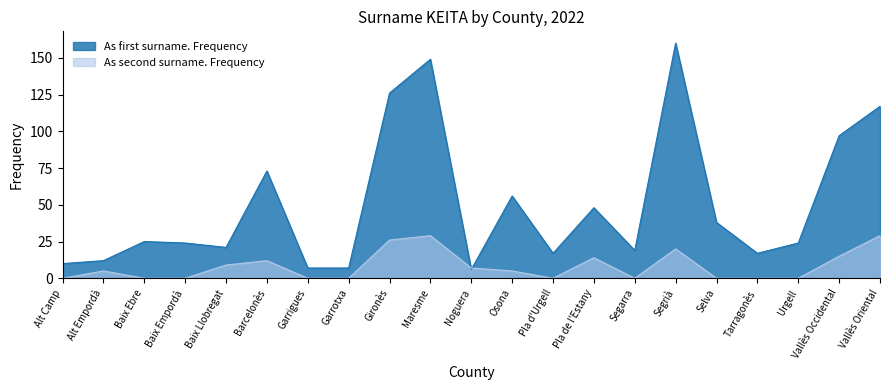

Which series has the widest spread of values?

As first surname. Frequency